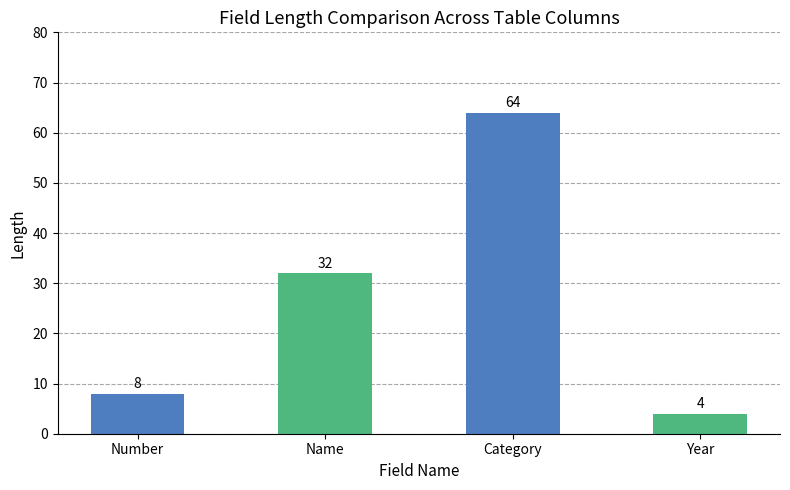

Approximately how many times larger is the value at Name compared to Number?

4.0